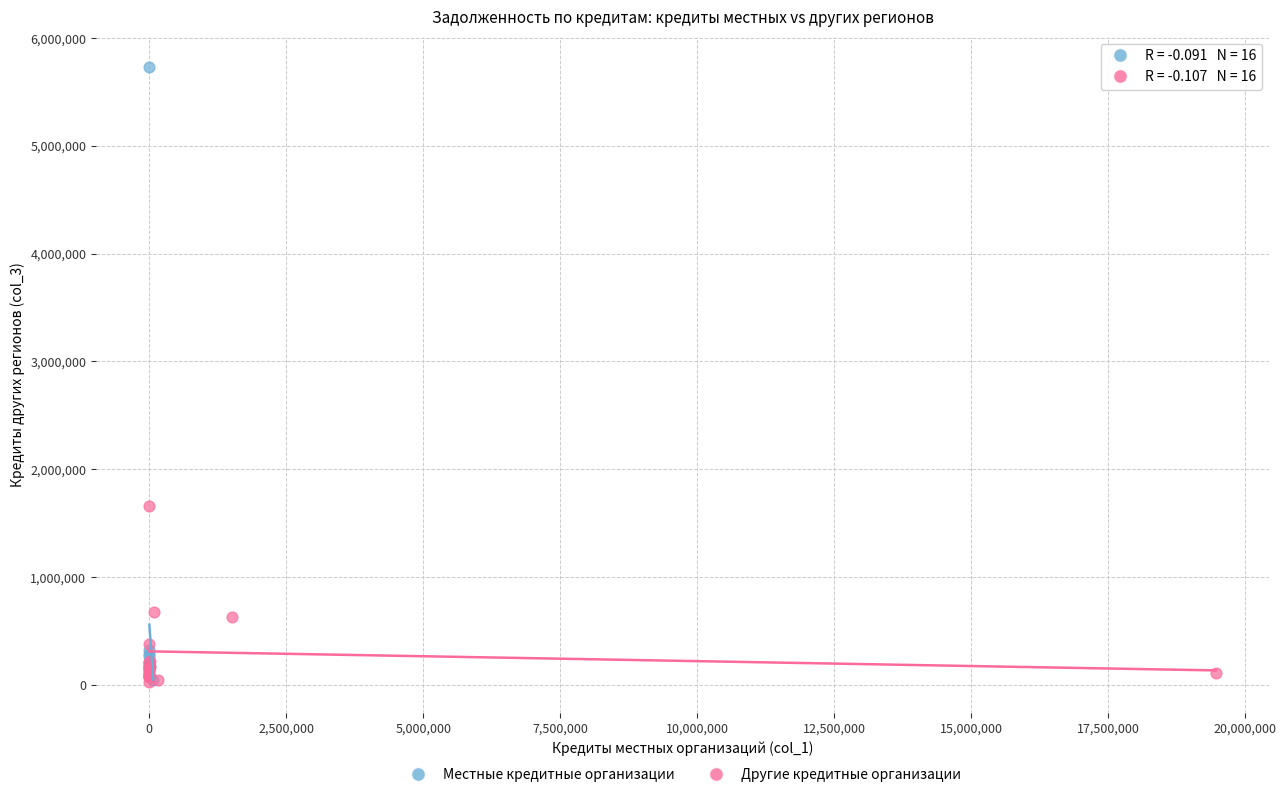

Which series has the largest Y range (max minus min)?

Местные кредитные организации